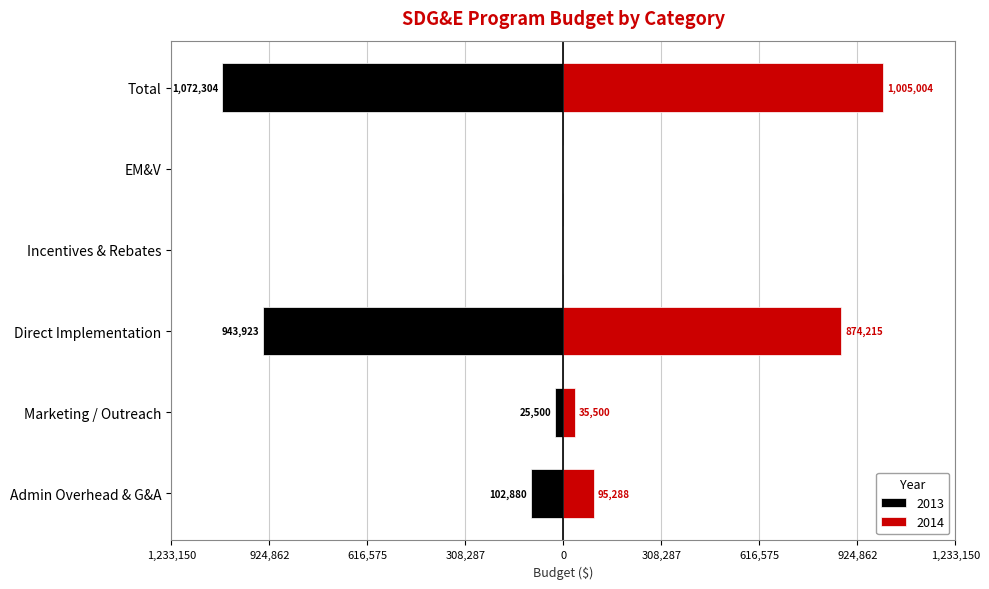

The value of 2014 at Direct Implementation is 874215.6. True or false?

True